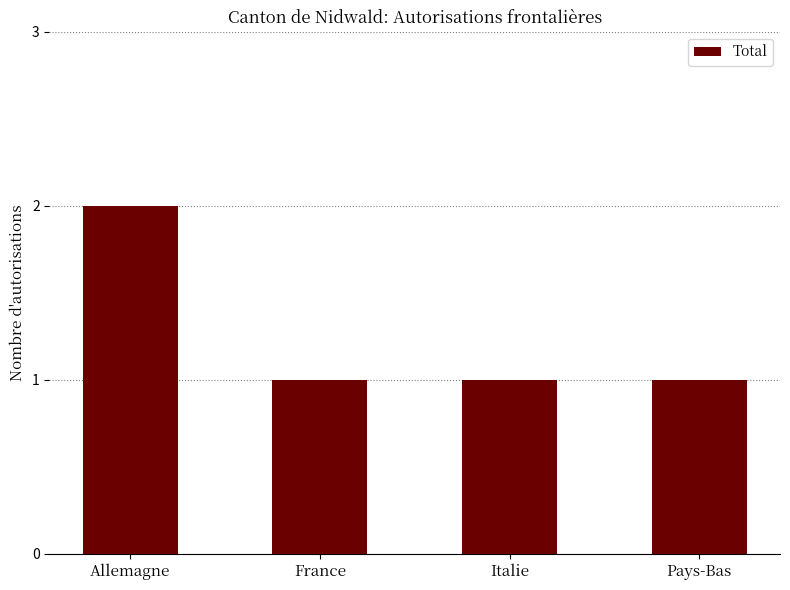

Reading left to right, list all the values displayed in this chart.

2	1	1	1